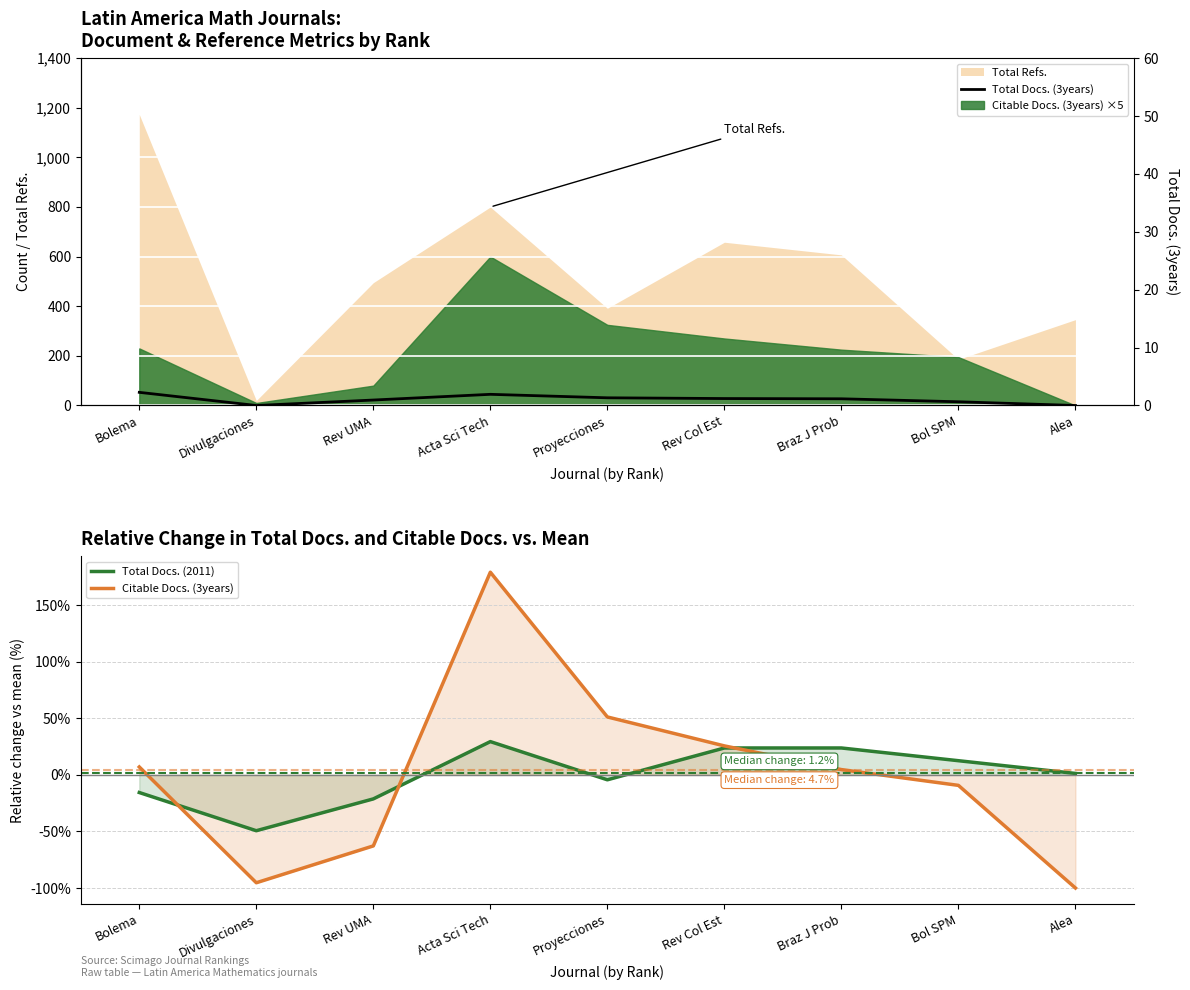

Reading left to right, transcribe all the data shown in this chart.

Total Docs. (3years): 53.0	0.0	22.0	45.0	31.0	28.0	27.0	15.0	0.0
Total Docs. (2011): -15.6	-49.4	-21.2	29.4	-4.4	23.7	23.7	12.5	1.2
Citable Docs. (3years): 7.0	-95.3	-62.8	179.1	51.2	25.6	4.7	-9.3	-100.0